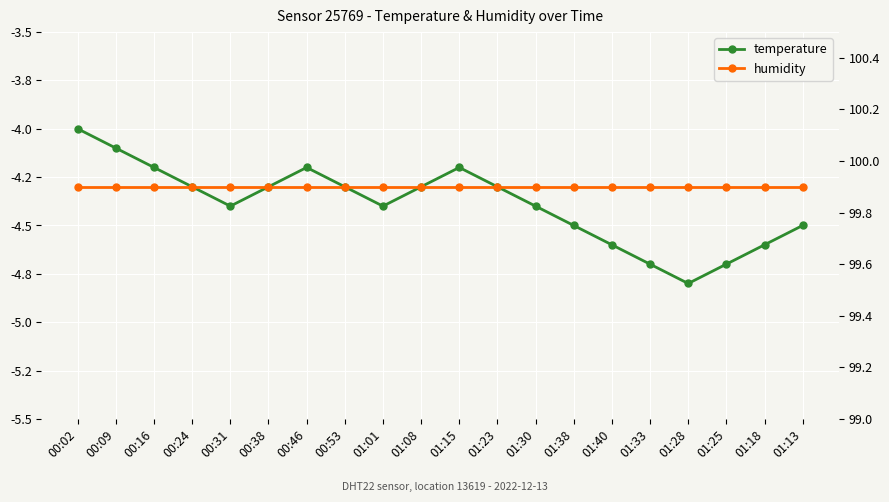

The value of humidity at 00:16 is 99.9. True or false?

True